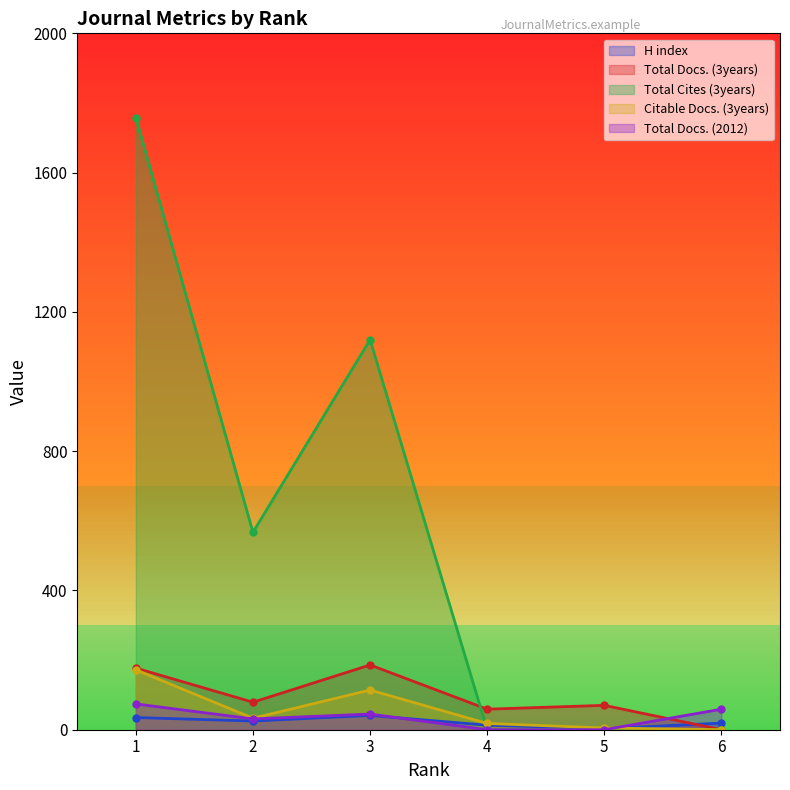

Which category has the highest value across all series?

1